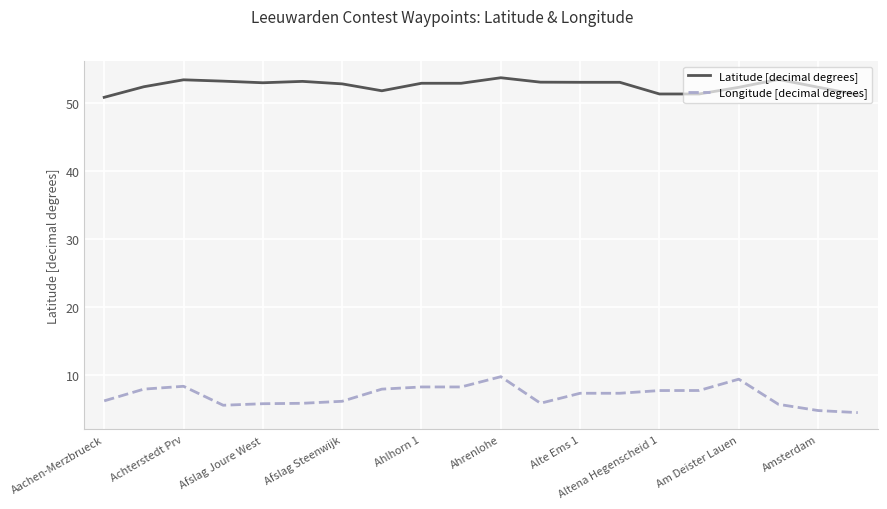

Which series has the largest total across all categories?

Latitude [decimal degrees]